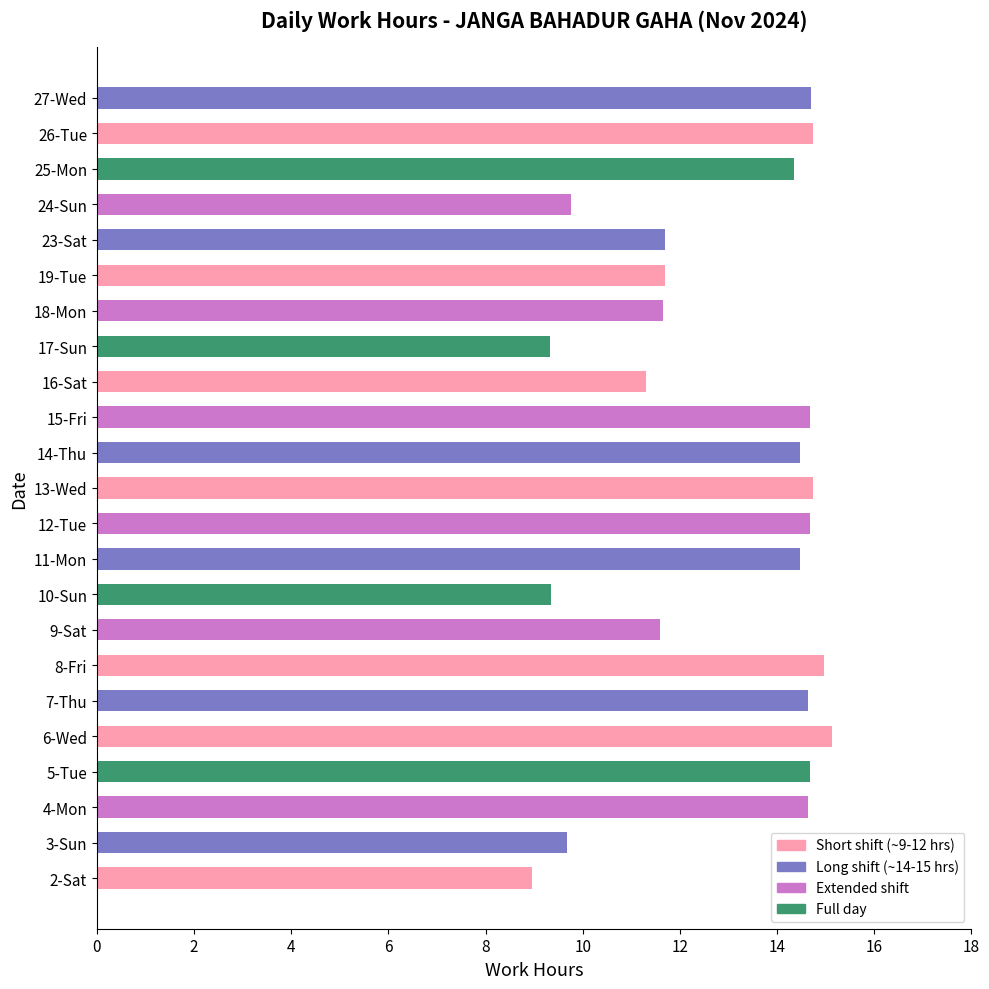

What is the change in value from 9-Sat to 15-Fri?

+3.1